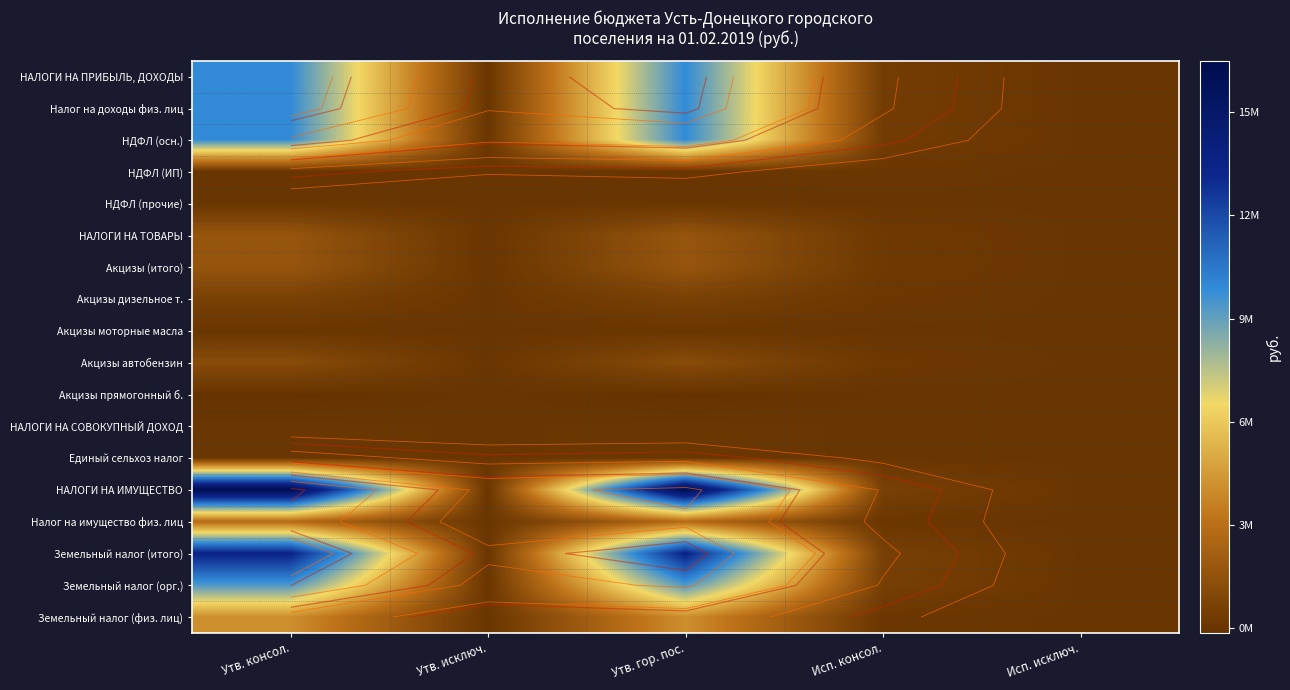

What is the difference between the maximum and minimum values in the Акцизы прямогонный б. series?

111852.2